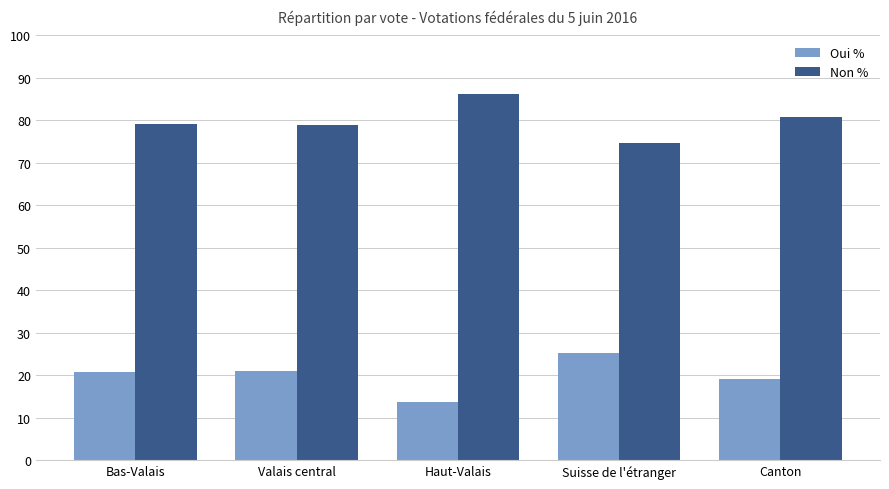

List the series in order of their peak value, highest first.

Non %, Oui %